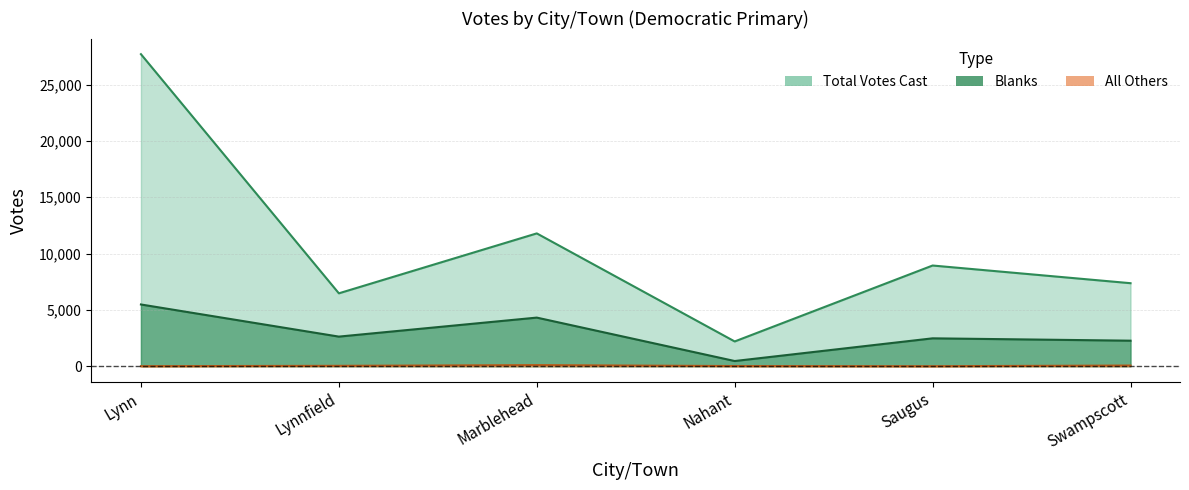

Rank the categories by Edward J. Clancy, Jr. value from highest to lowest.

Lynn, Marblehead, Saugus, Swampscott, Lynnfield, Nahant